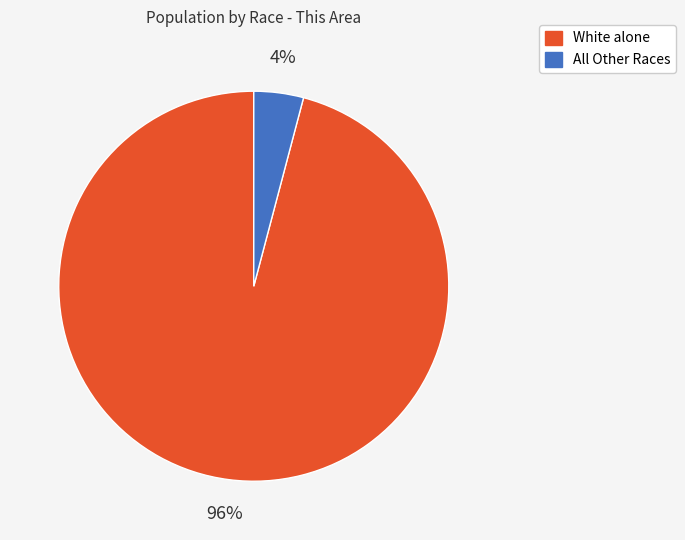

To the nearest percent, what is the difference between the largest and smallest slice percentages?

92%